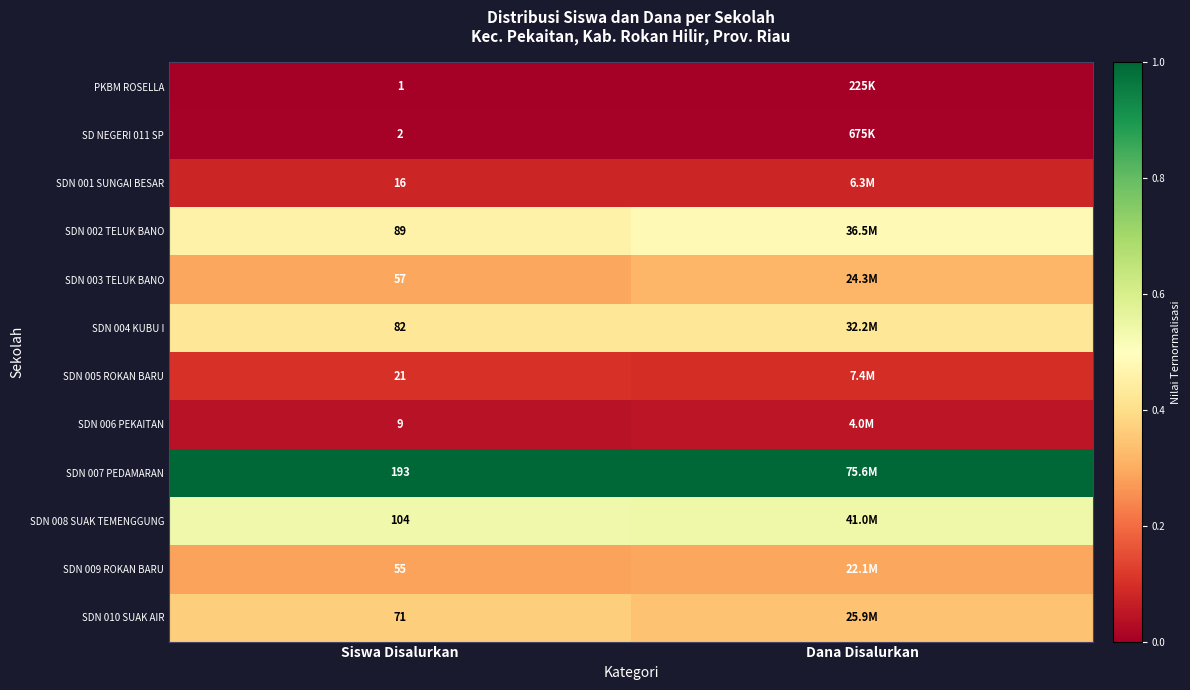

Is the value of SDN 009 ROKAN BARU at Siswa Disalurkan greater than the value of SDN 007 PEDAMARAN at Siswa Disalurkan?

No